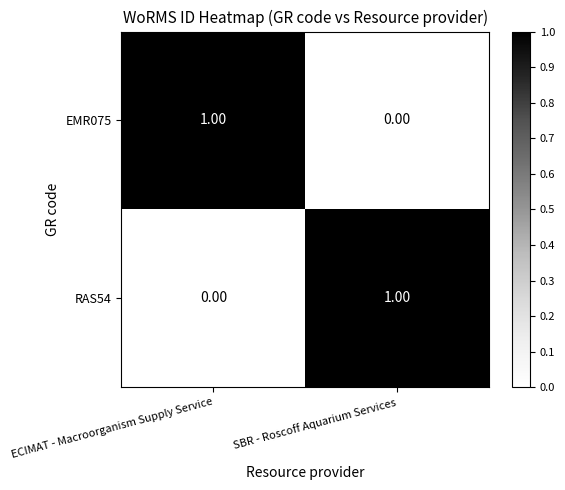

At SBR - Roscoff Aquarium Services, list the series in order from largest to smallest.

RAS54, EMR075